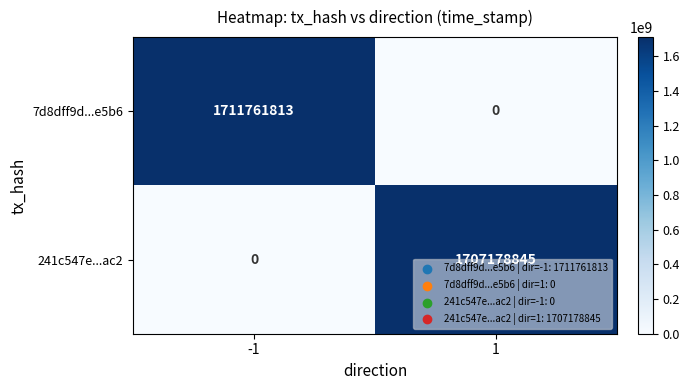

What is the difference between the highest and lowest values at -1?

1711761813